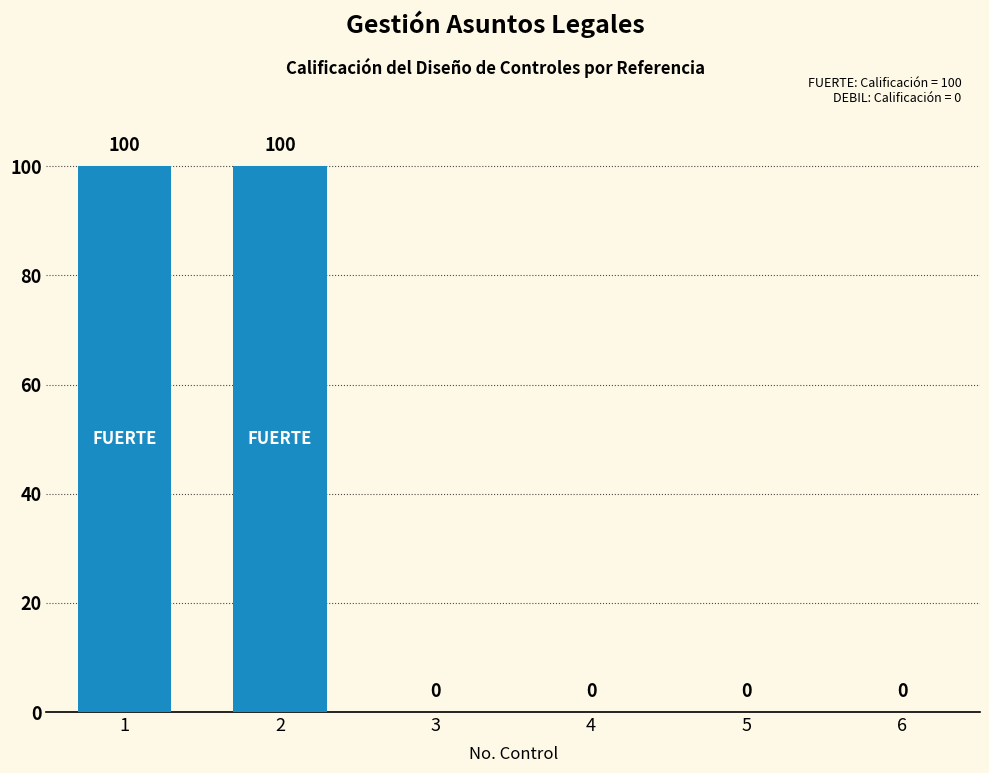

What is the sum of all values?

200